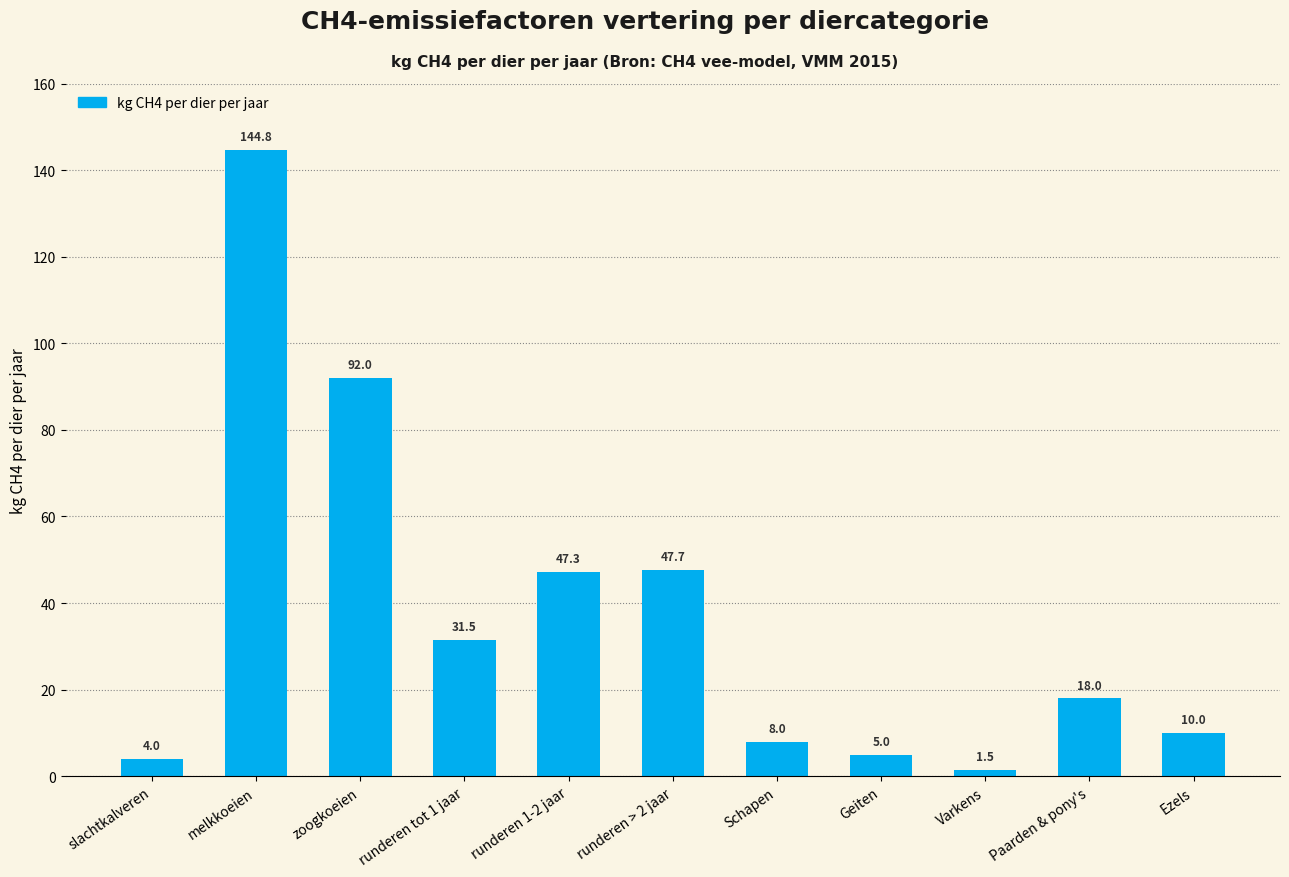

At which label is the value closest to 73?

zoogkoeien